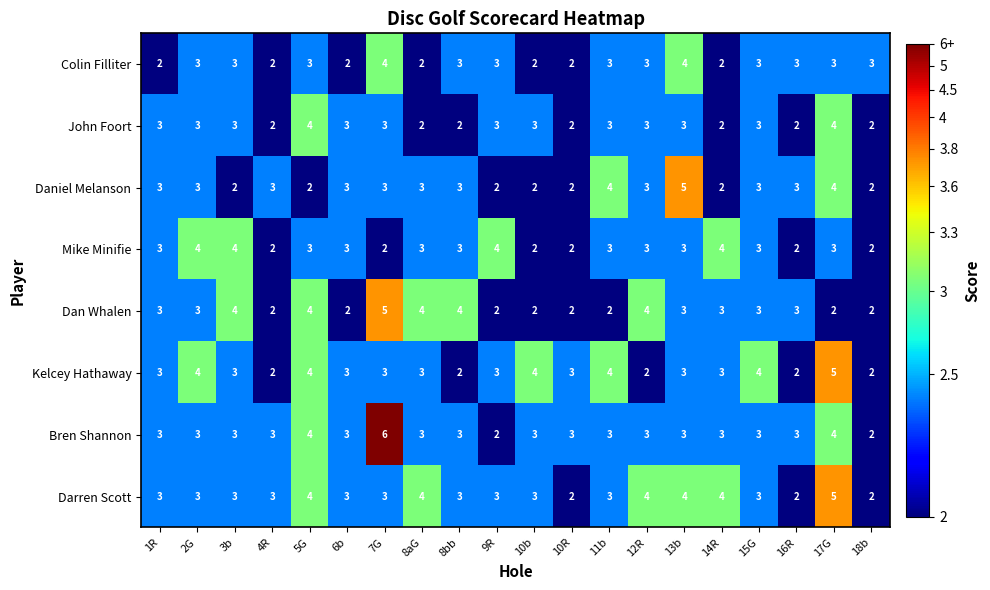

How many Daniel Melanson values are between 2 and 3?

17